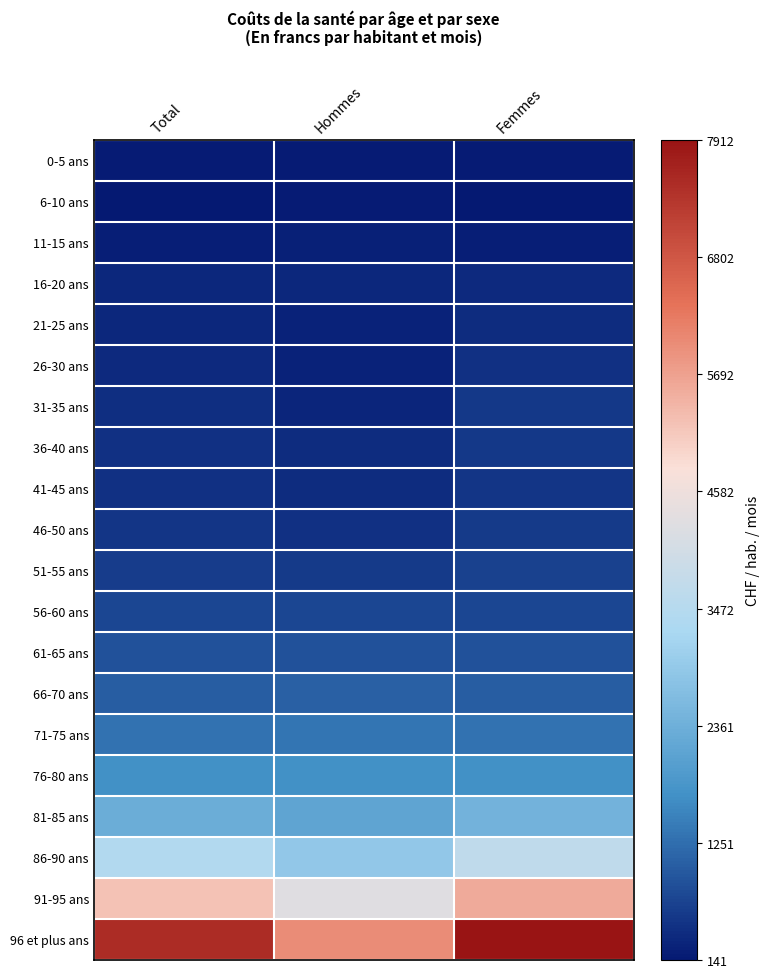

What is the greatest value displayed?

7912.5